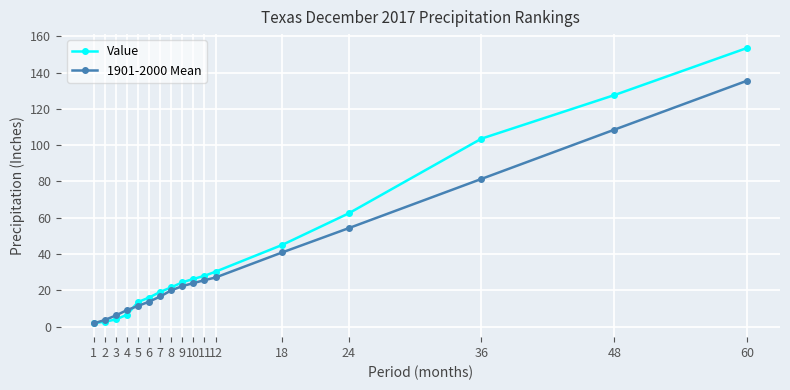

Which series has the largest total across all categories?

Value